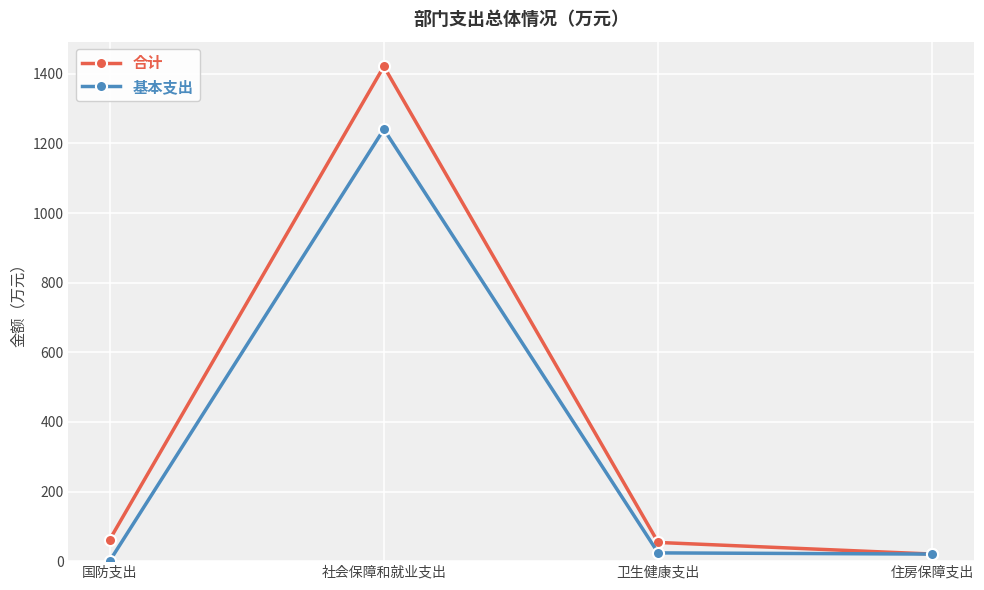

The 合计 series shows 855.9 at 社会保障和就业支出. True or false?

False